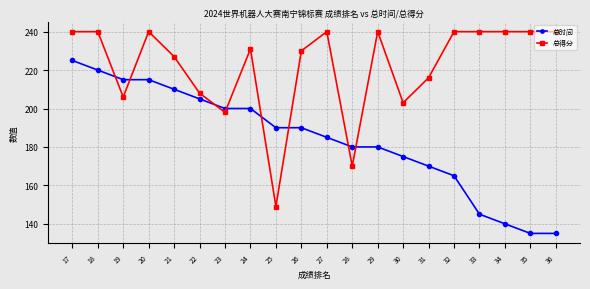

What is the sum of the 总时间 values at 19 and 35?

350